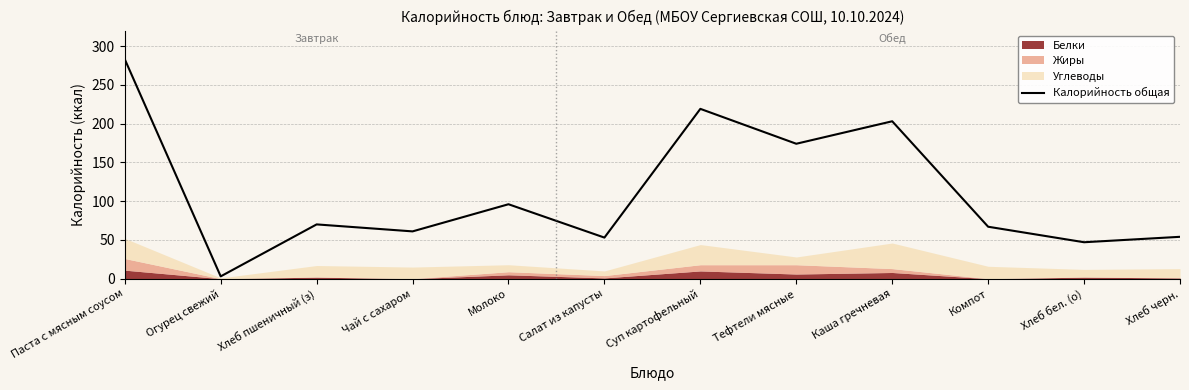

Reading left to right, transcribe all the data shown in this chart.

283	3	70	61	96	53	219	174	203	67	47	54